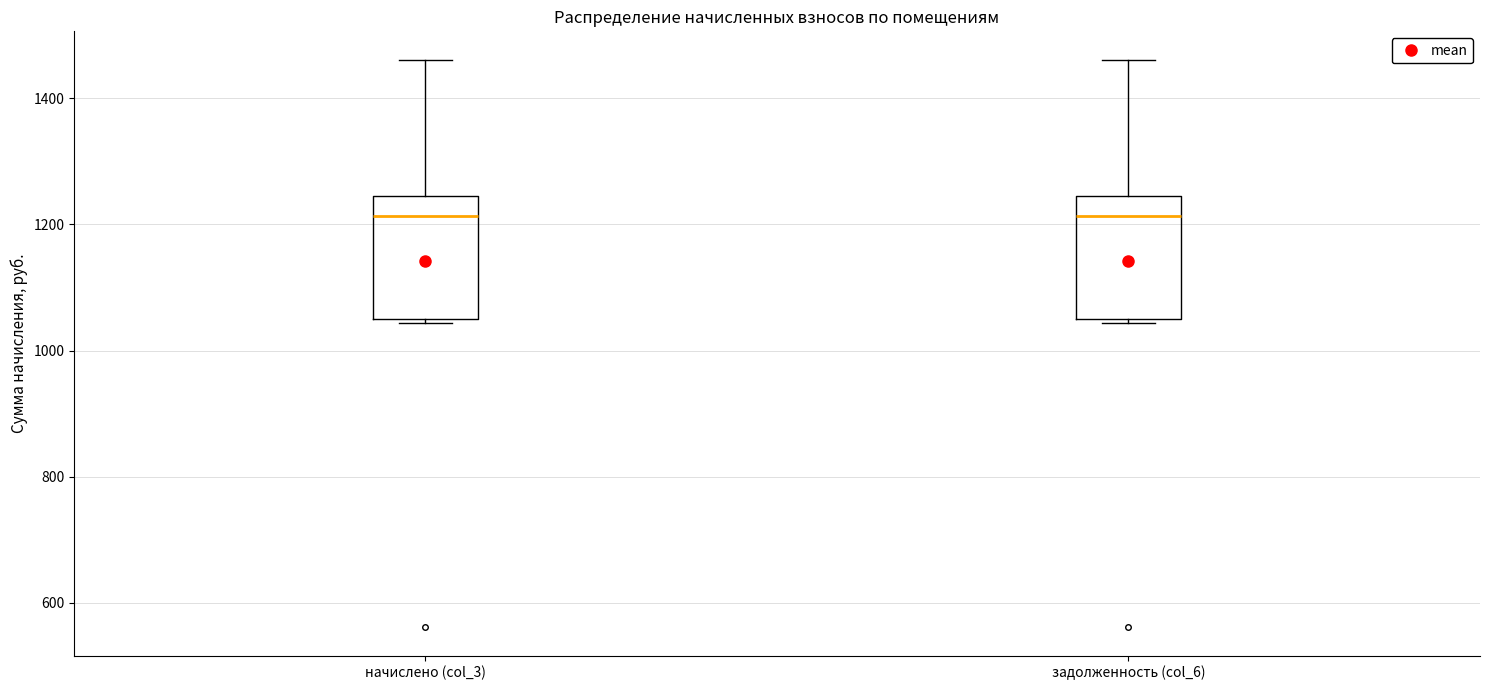

Where does the upper whisker of the box for начислено (col_3) end on the y-axis? The values are not printed on the chart, so give them approximately, as read against the axis.

1460